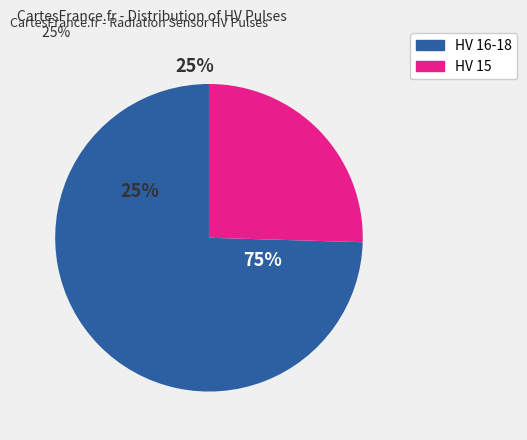

What percentage is NOT represented by 27?

97.3%